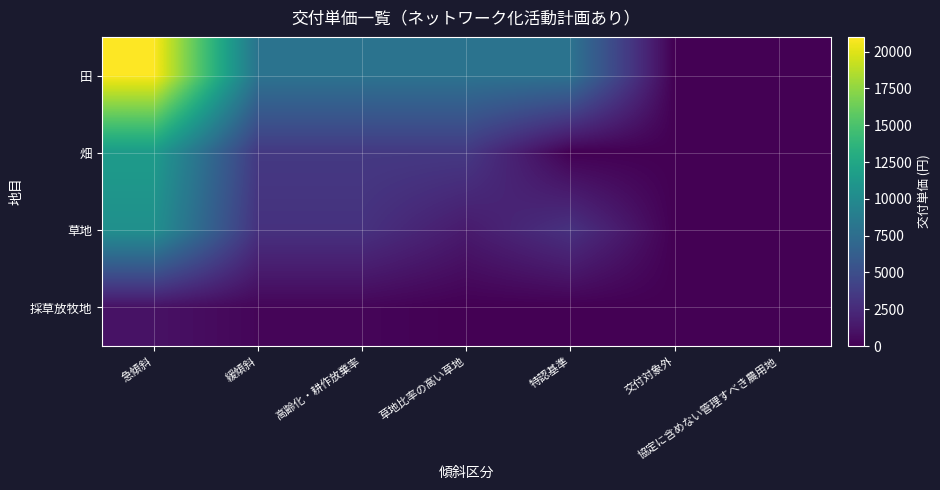

Count the number of data series in this chart.

4